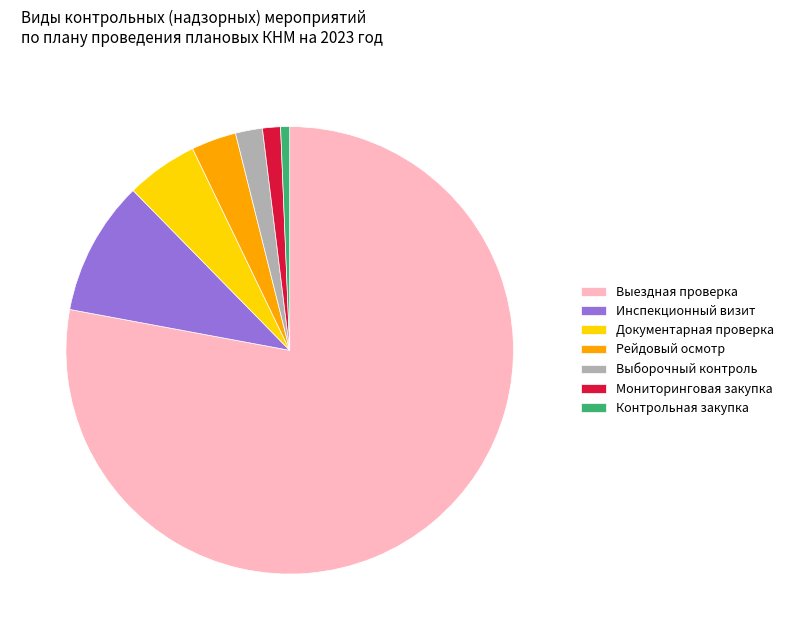

What is the majority slice?

Выездная проверка